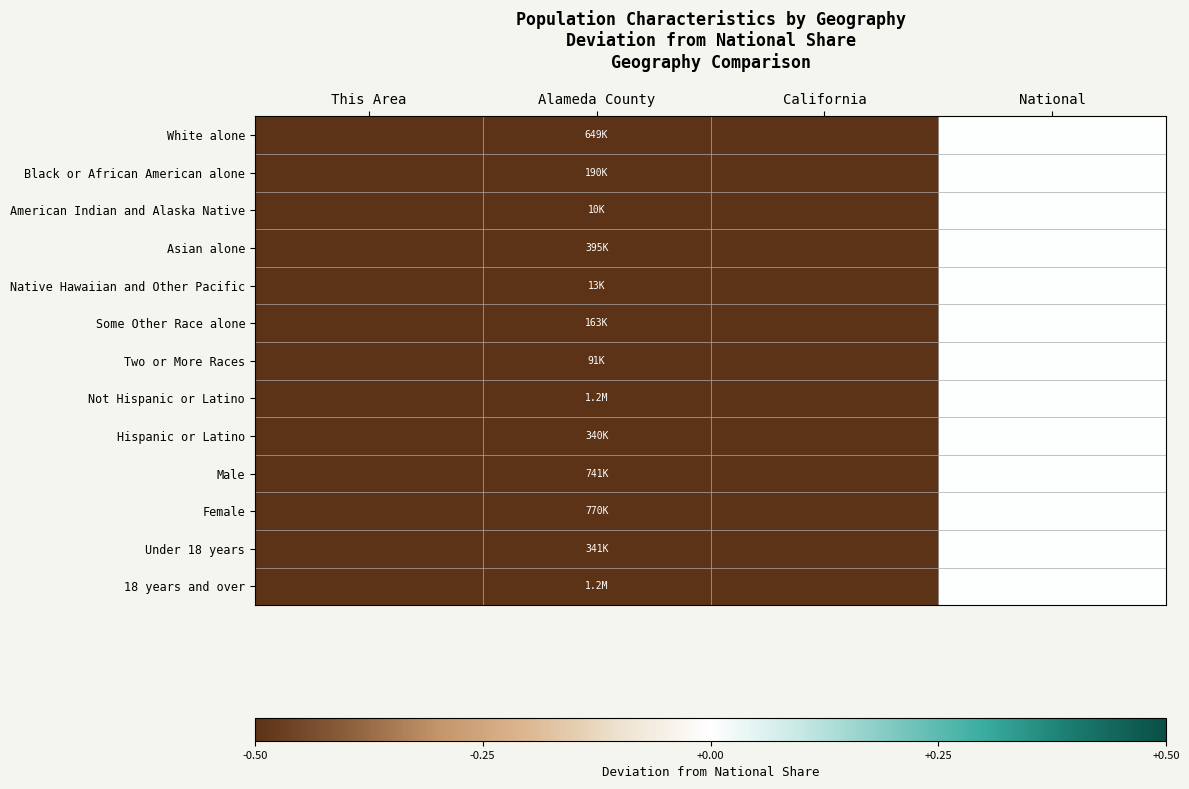

Rank the series by their maximum value, from lowest to highest.

White alone, Black or African American alone, American Indian and Alaska Native, Asian alone, Native Hawaiian and Other Pacific, Some Other Race alone, Two or More Races, Not Hispanic or Latino, Hispanic or Latino, Male, Female, Under 18 years, 18 years and over